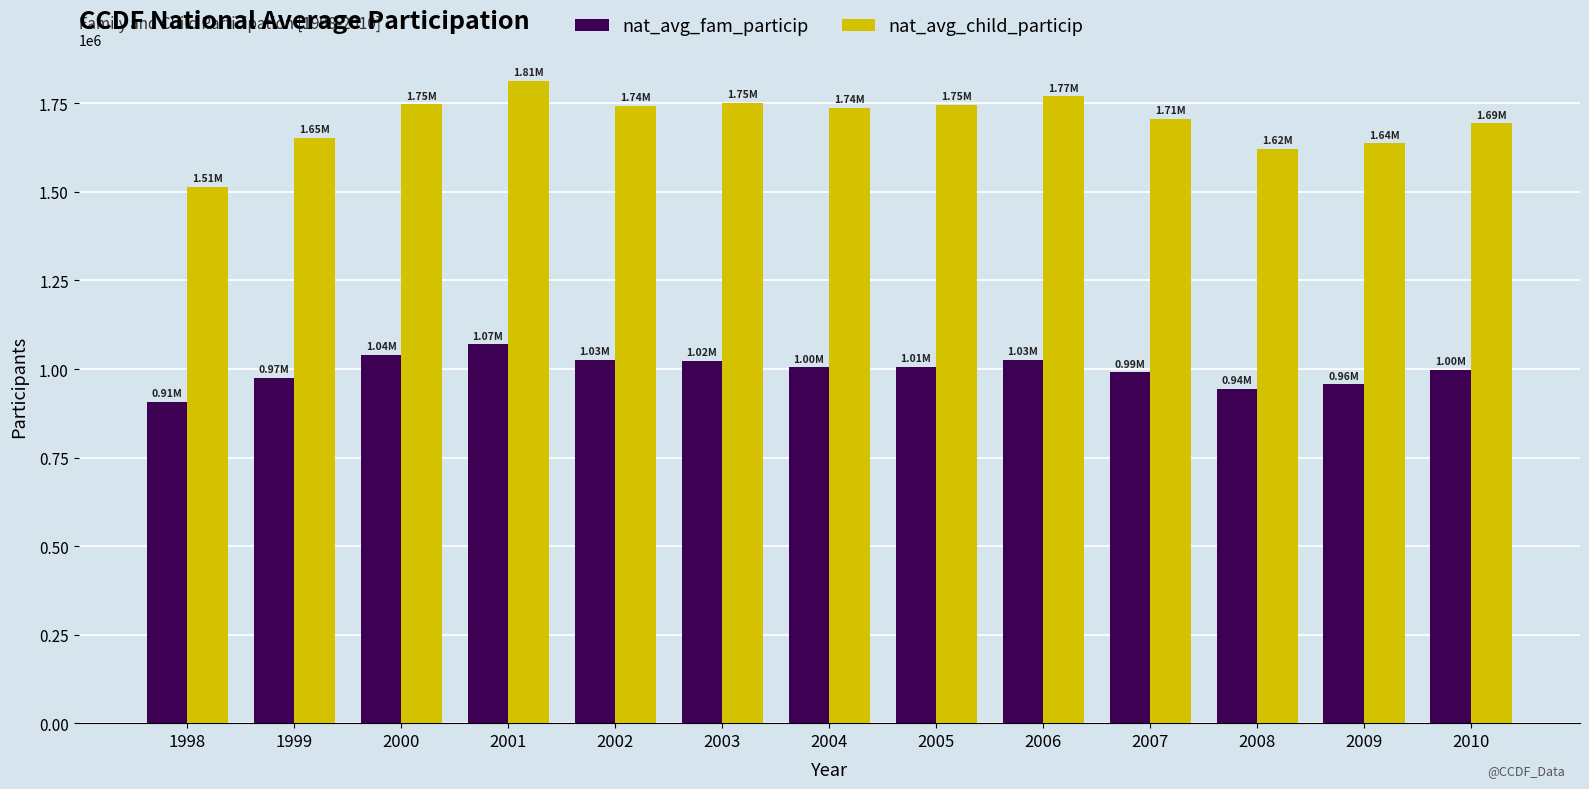

At which category is the sum across all series the highest?

2001